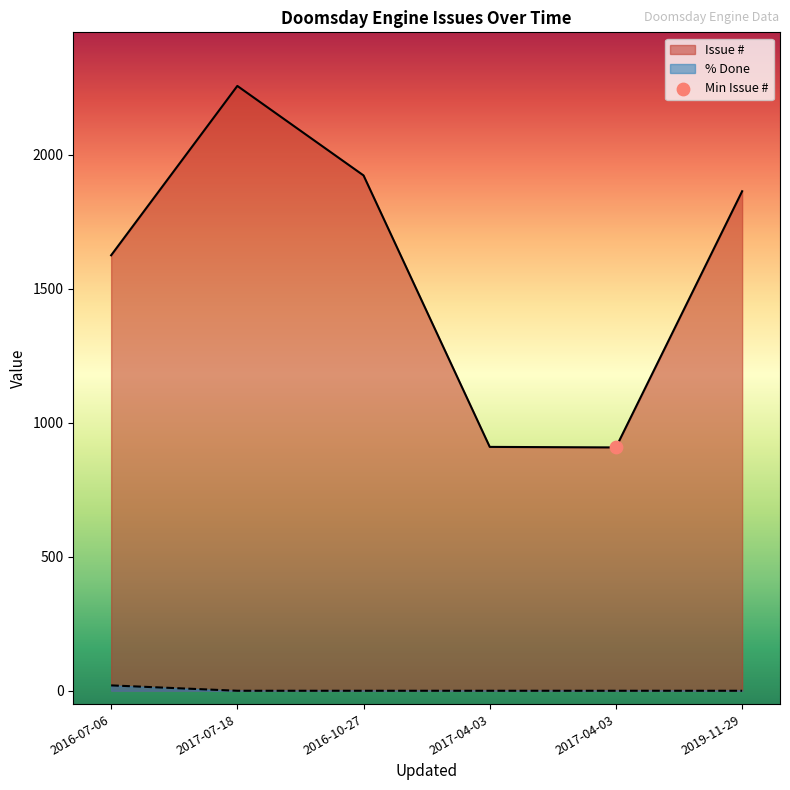

Which series contains the lowest Y value?

% Done